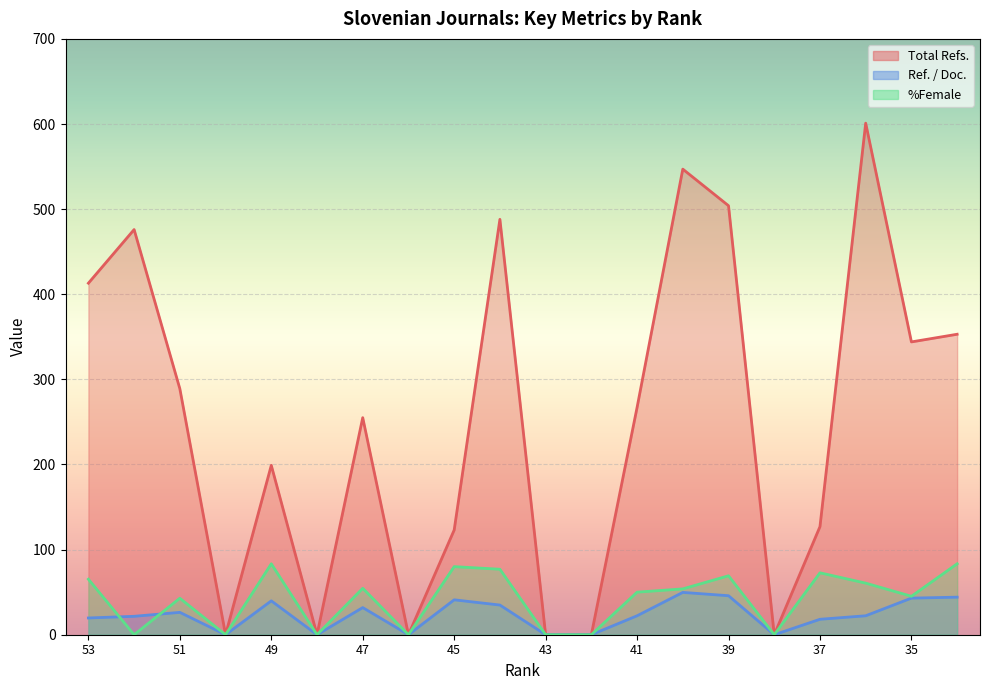

Is it true that Ref. / Doc. equals 12.3 at 45?

False